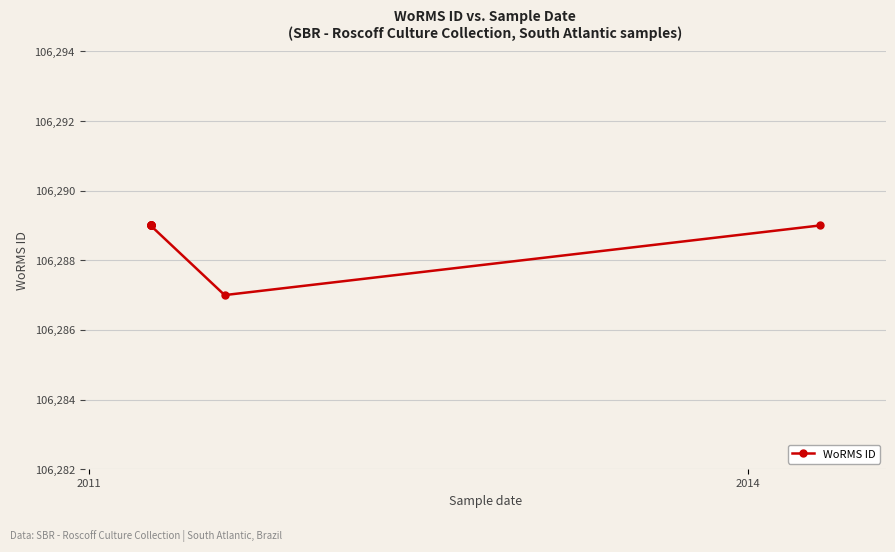

How many values are below 106289?

1